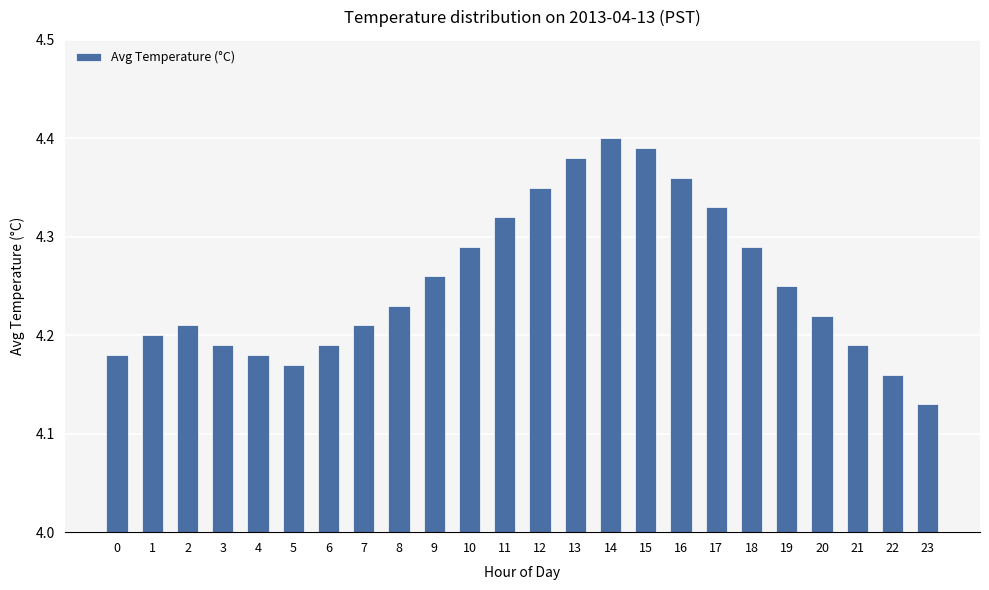

What is the difference between the maximum and minimum values?

0.3